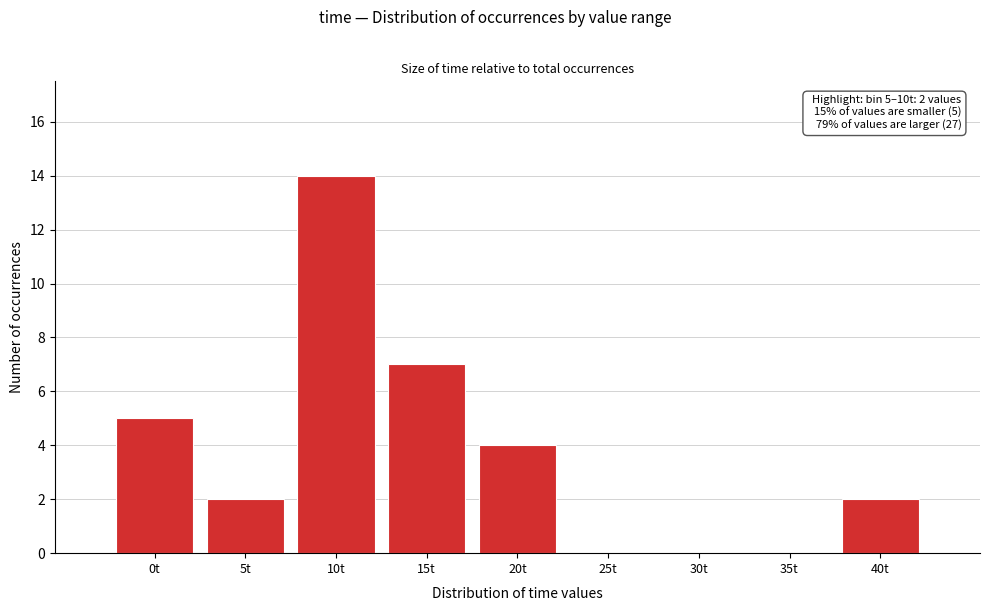

Reading left to right, what are all the values shown in this chart?

0t=5	5t=2	10t=14	15t=7	20t=4	25t=0	30t=0	35t=0	40t=2